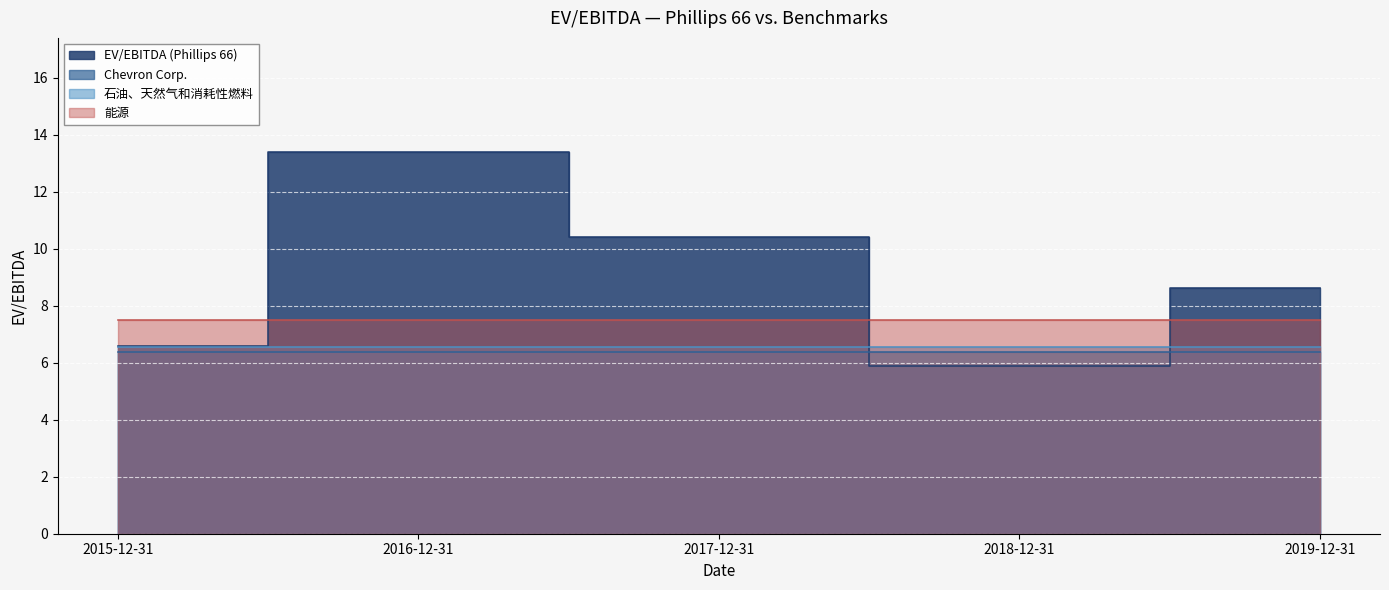

What is the sum of the Chevron Corp. values at 2019-12-31 and 2017-12-31?

12.8